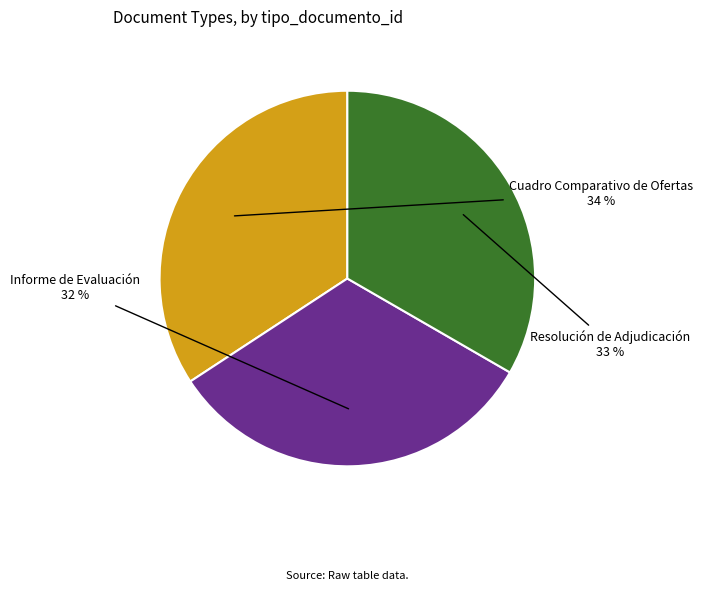

What percentage is the Informe de Evaluación slice, to the nearest percent?

32%